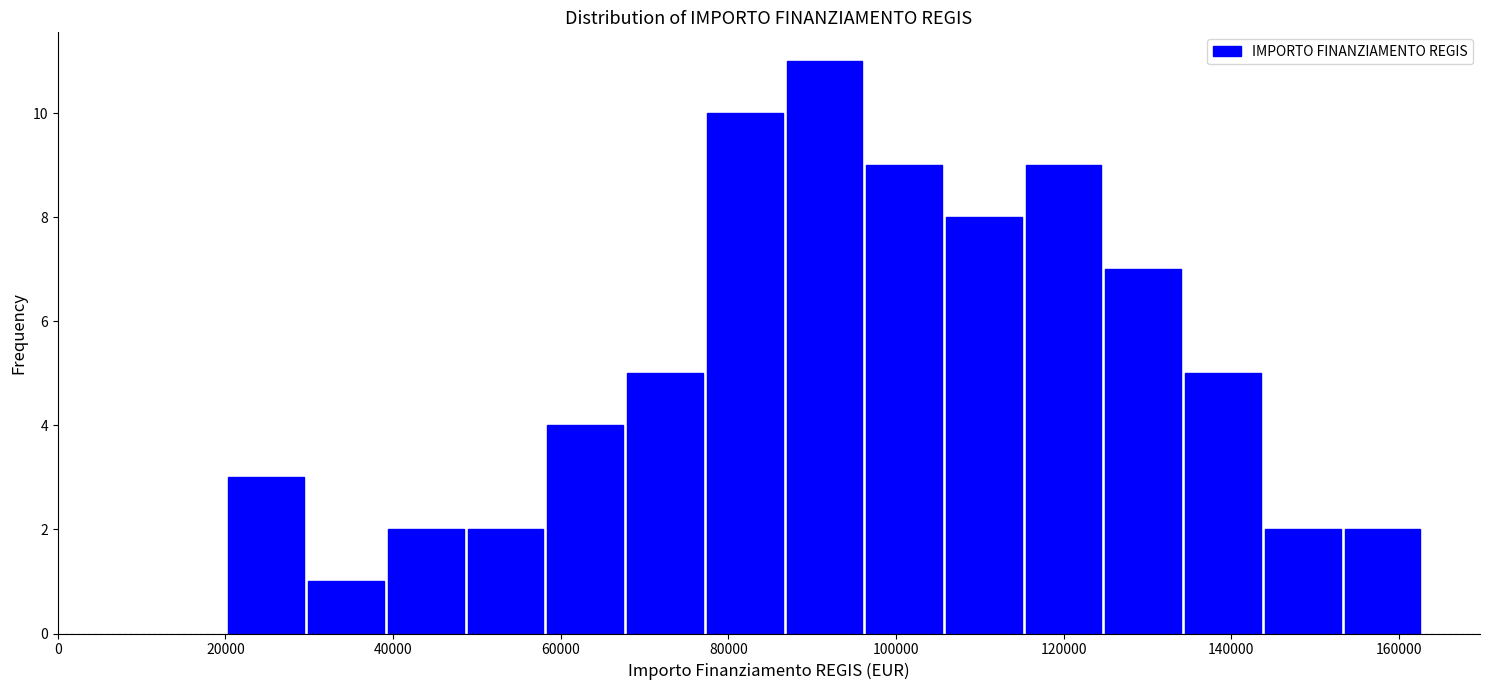

Over which range of the x-axis is the bar tallest?

86000 to 96000